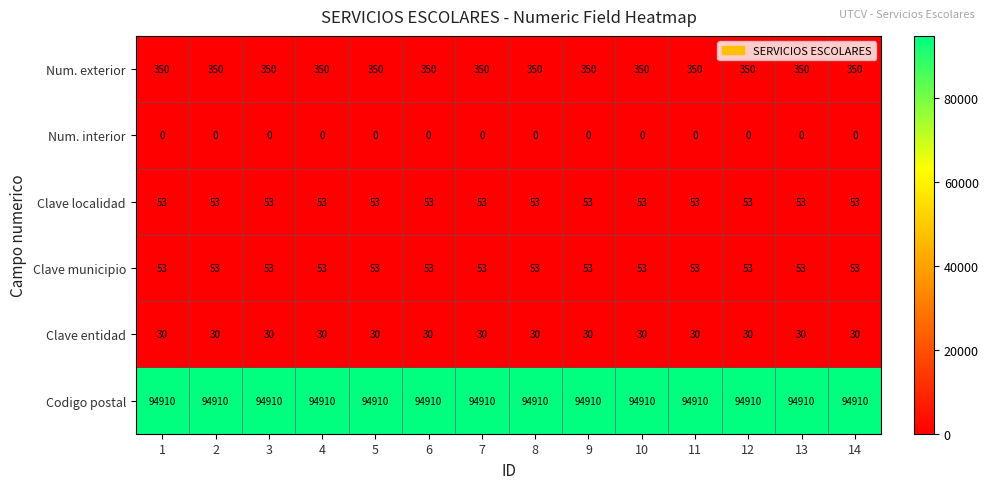

What is the sum of the Clave municipio values at 3 and 4?

106